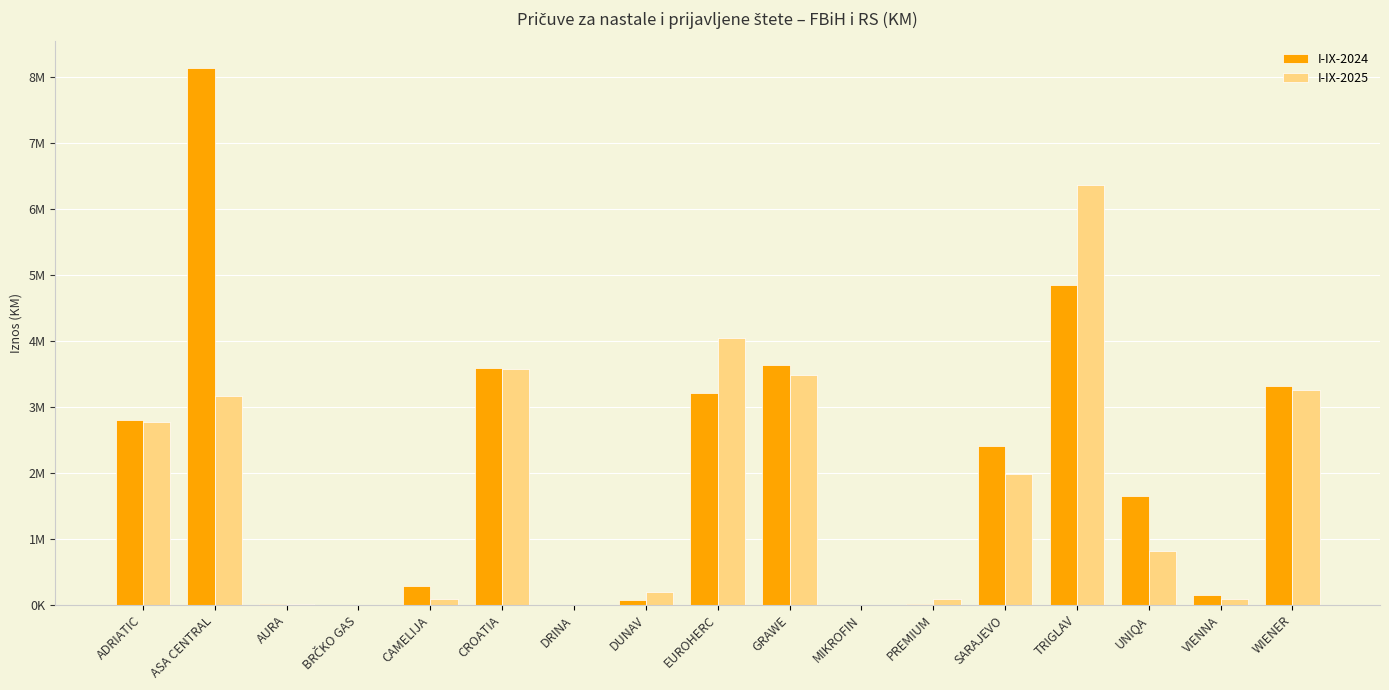

What are all the series names shown in the legend?

I-IX-2024, I-IX-2025